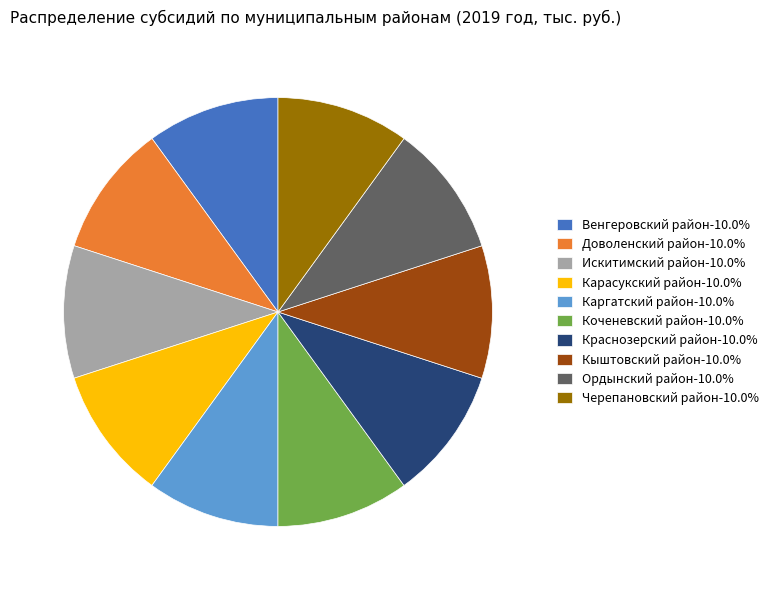

How many segments does this pie chart have?

10